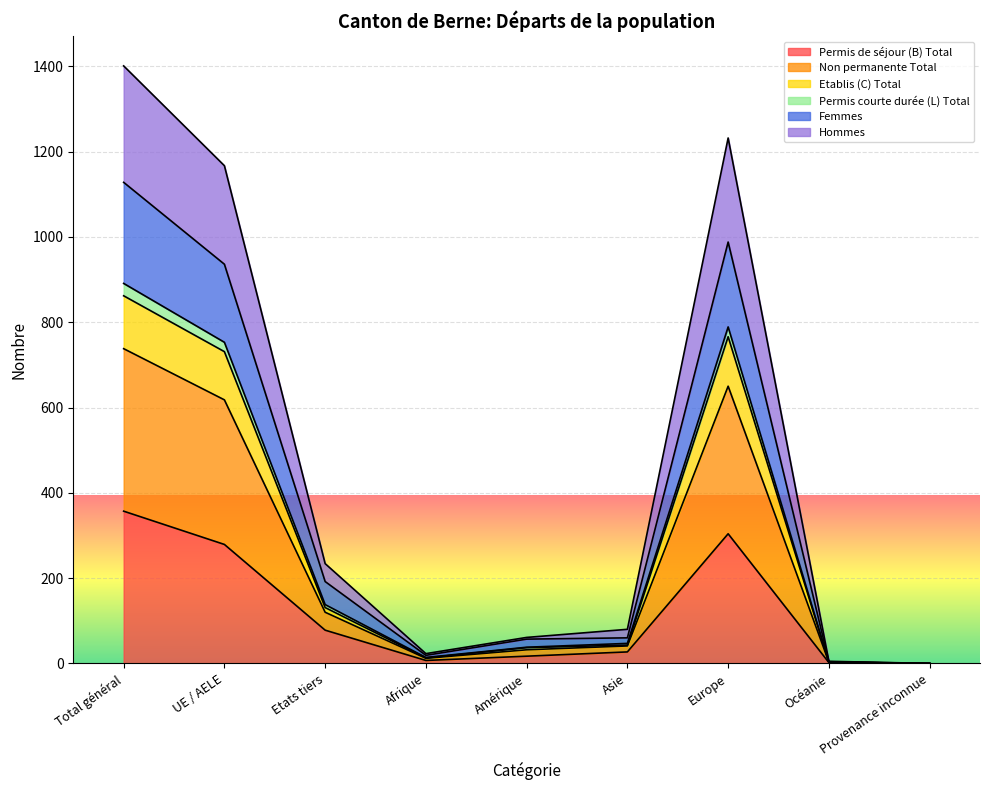

At how many categories does at least one series exceed 461?

3